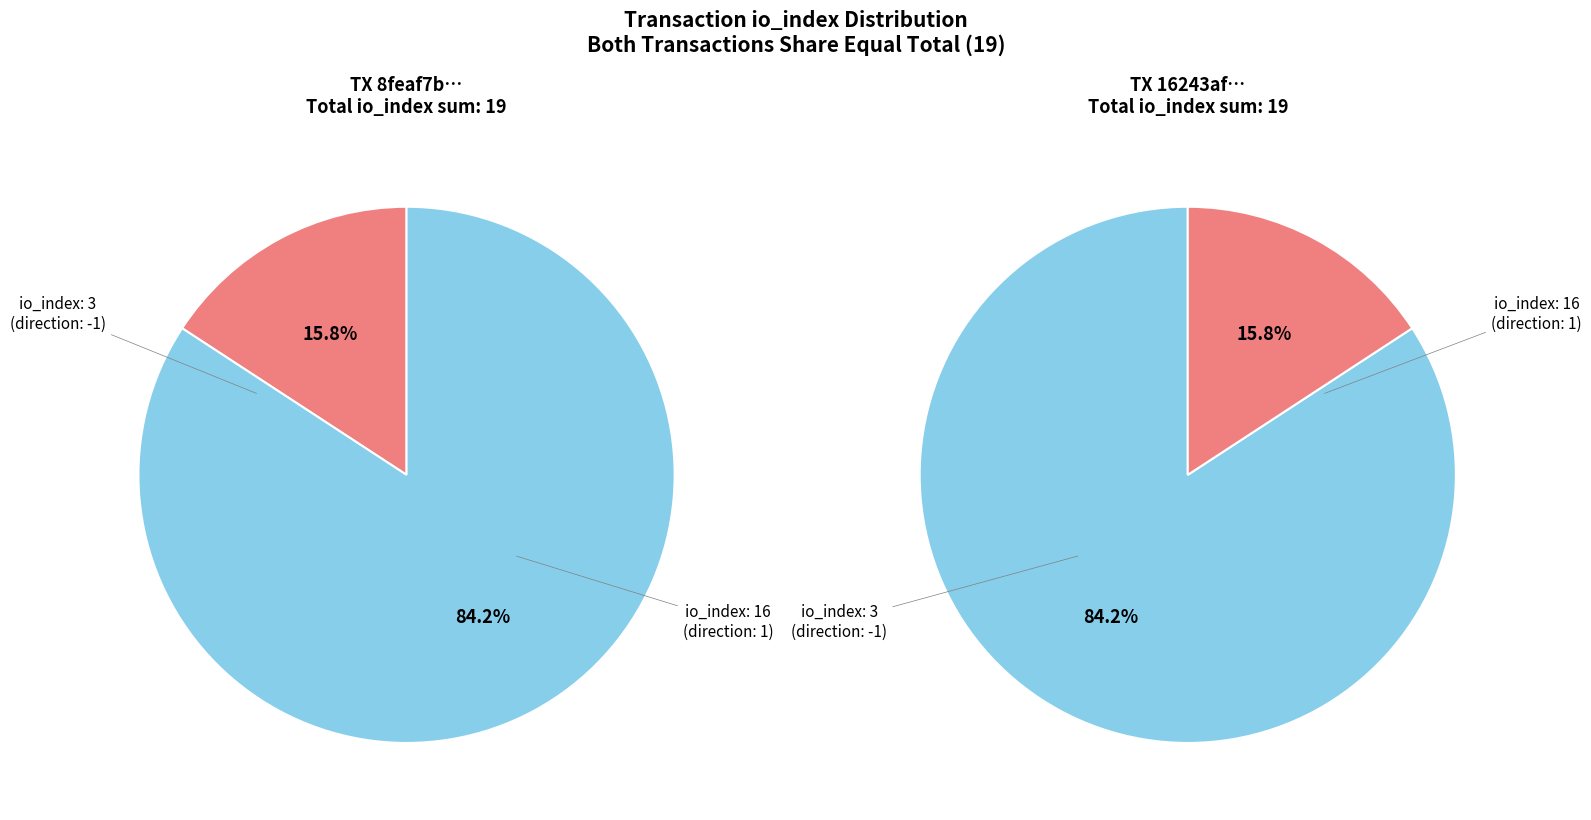

Rank the series at io_index=16 from highest to lowest value.

tx1, tx2